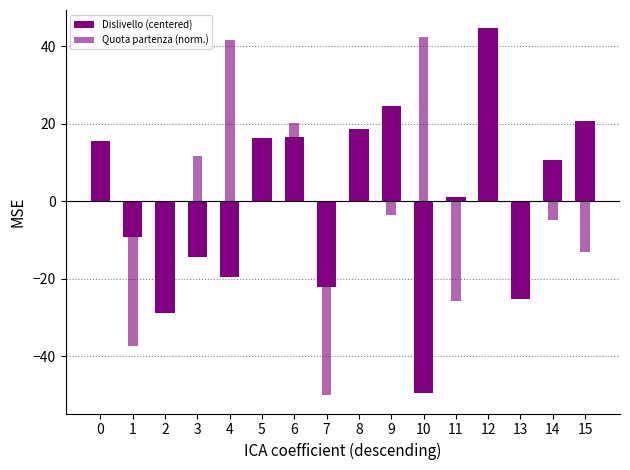

Is the value of Dislivello (centered) at 0 greater than the value of Quota partenza (norm.) at 2?

Yes